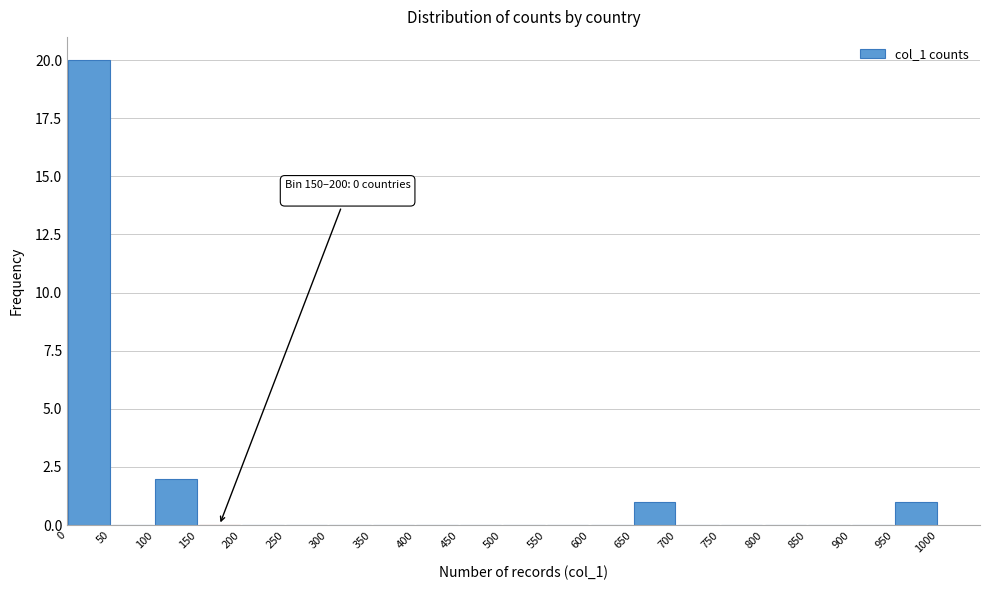

Over which range of the x-axis is the bar tallest?

0 to 50